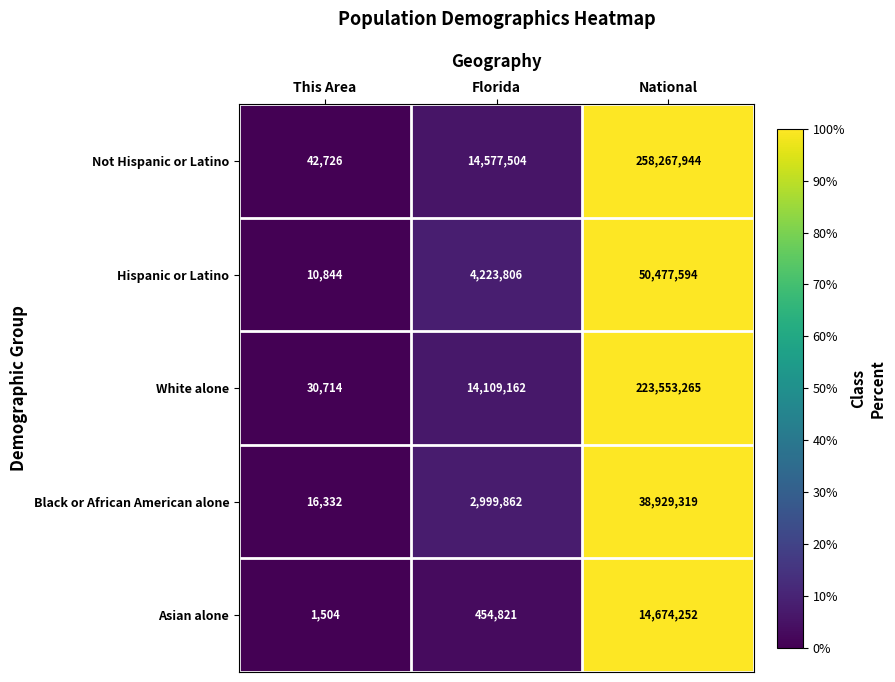

Which series has the widest spread of values?

Not Hispanic or Latino